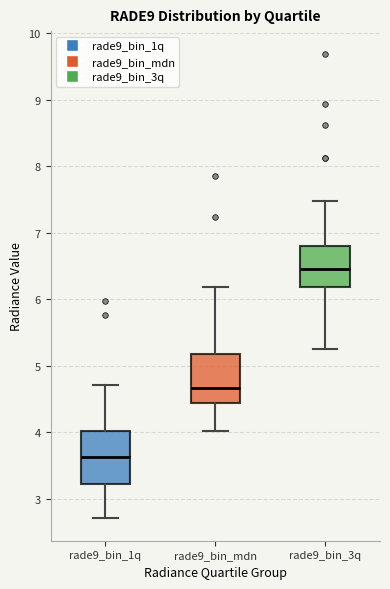

Where does the lower whisker of the box for rade9_bin_mdn end on the y-axis? The values are not printed on the chart, so give them approximately, as read against the axis.

4.0